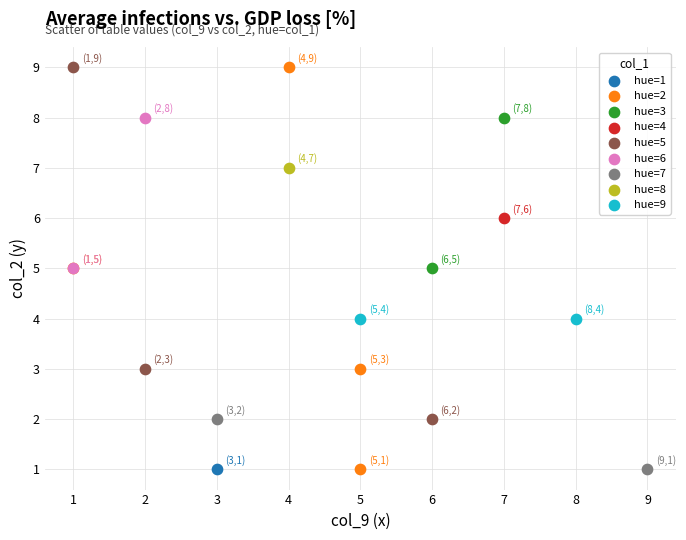

What are all the series names shown in the legend?

hue=1, hue=2, hue=3, hue=4, hue=5, hue=6, hue=7, hue=8, hue=9